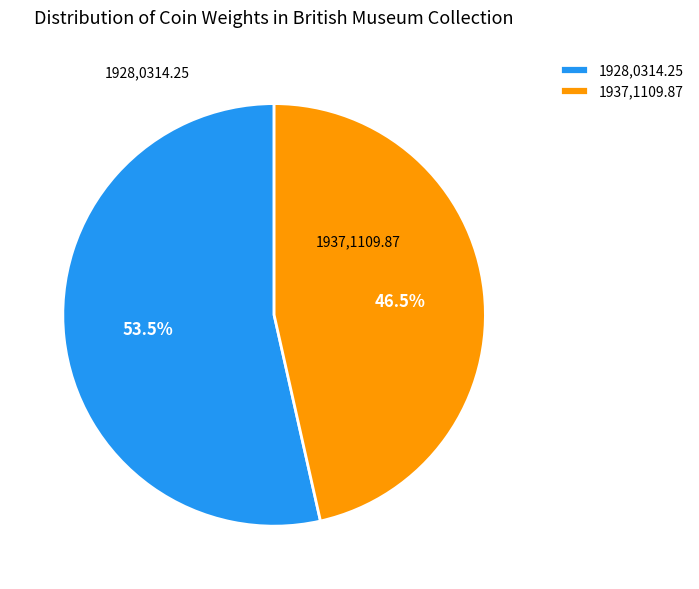

True or false: 1937,1109.87 accounts for 56% of the total.

False